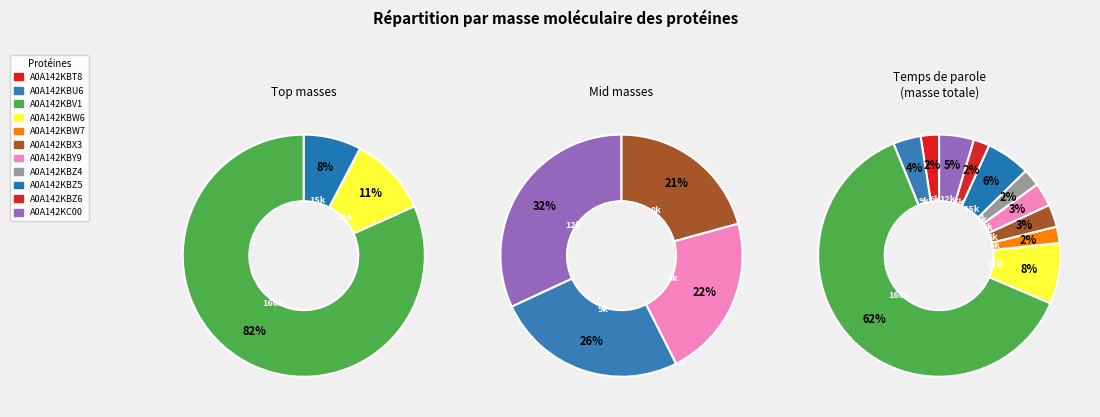

To the nearest percent, what percentage of the pie is A0A142KBX3?

3%